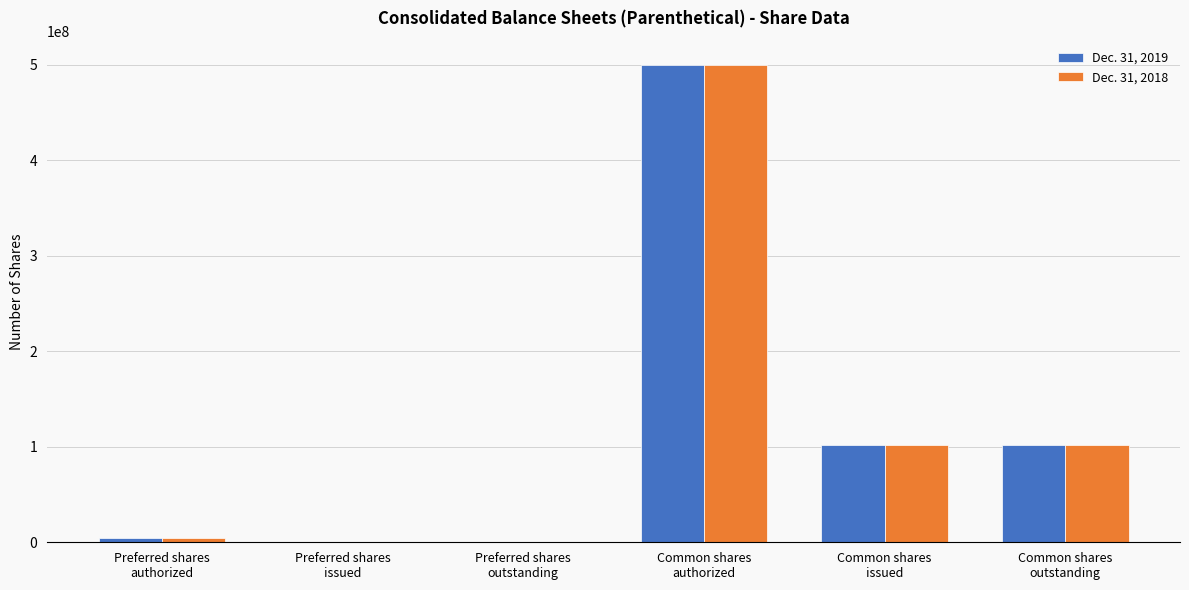

What is the greatest value displayed?

500000000